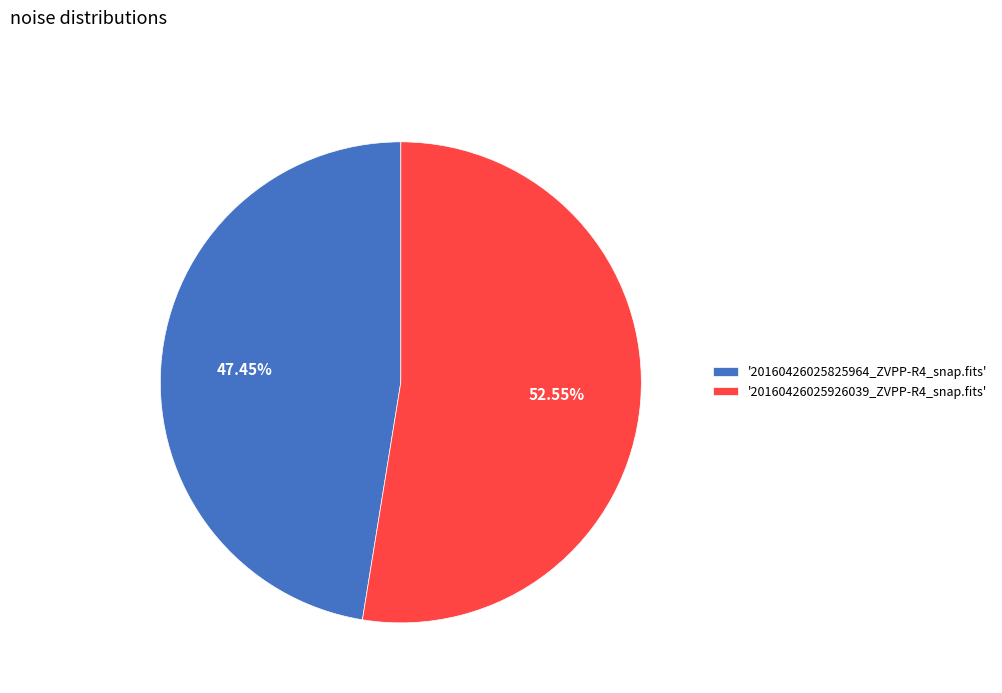

Approximately how many times larger is the value at '20160426025825964_ZVPP-R4_snap.fits' compared to '20160426025926039_ZVPP-R4_snap.fits'?

0.9